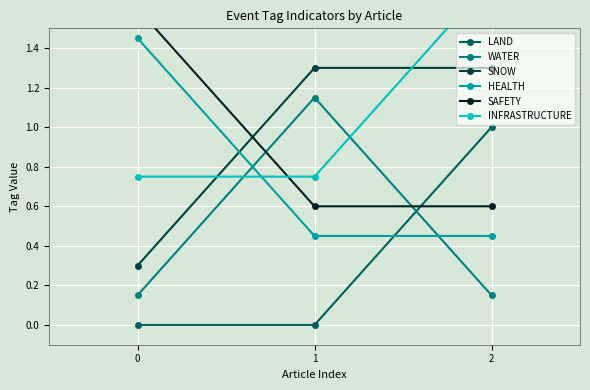

How many categories are shown in the chart?

3